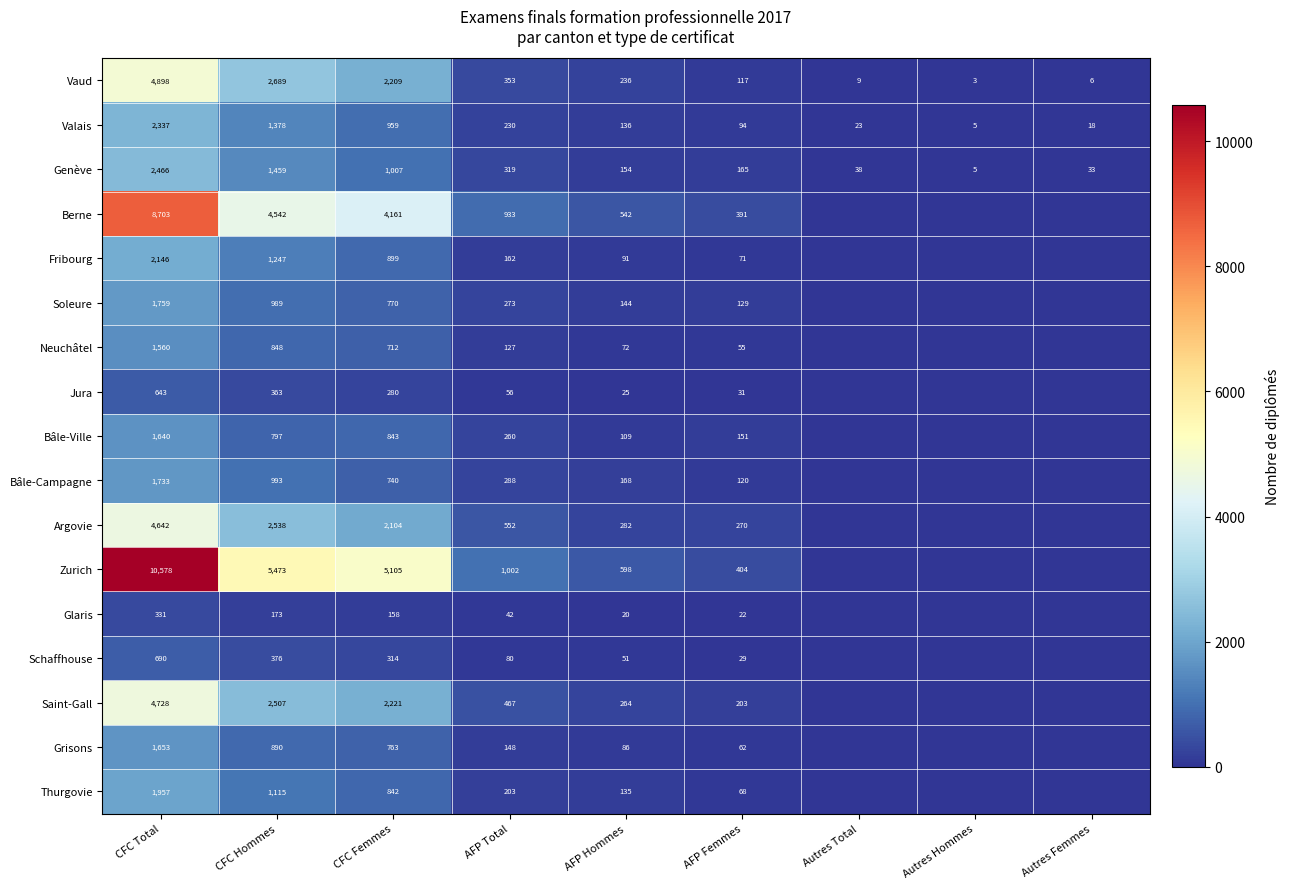

At how many categories does at least one series exceed 7284?

1